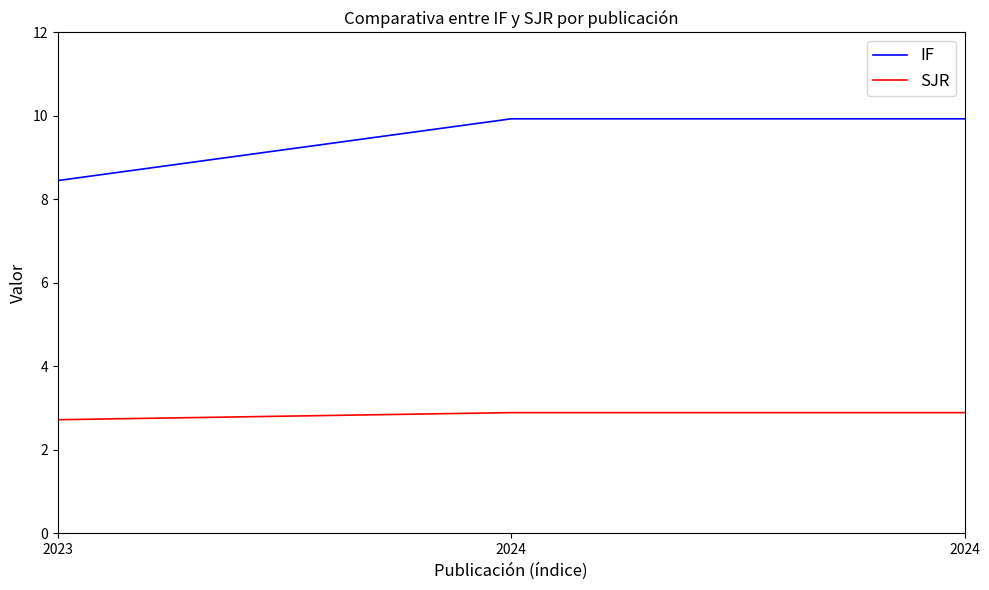

How many values in the IF series are below 9?

1